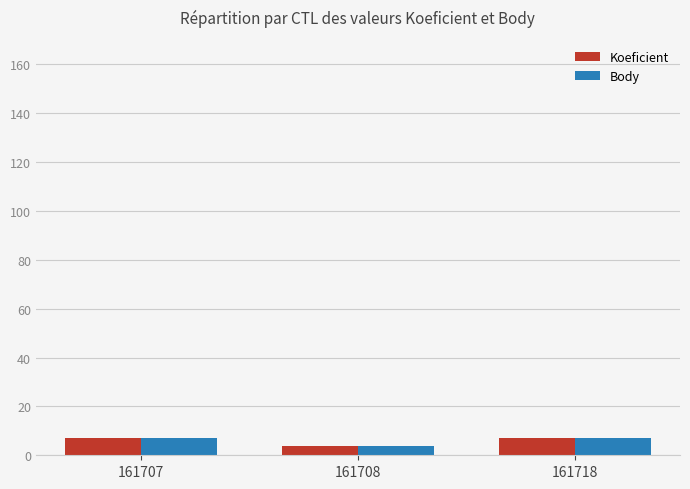

What is the sum of all Body values?

18